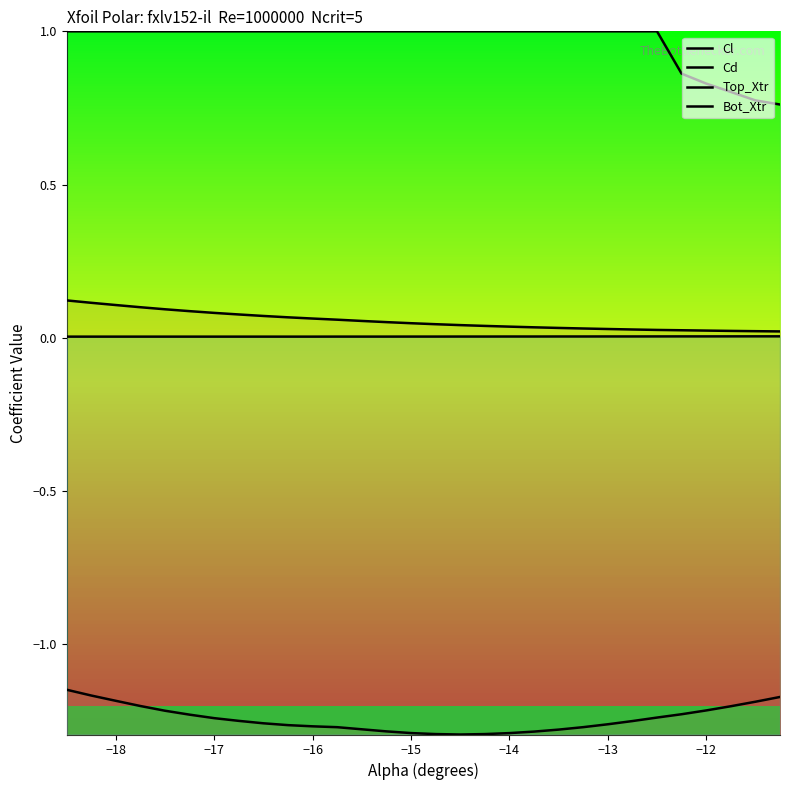

True or false: Top_Xtr has a value of 1.8 at 16.

False